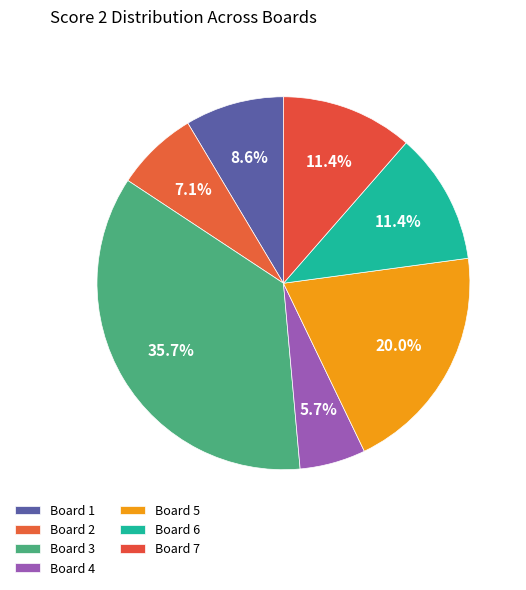

What percentage is the Board 1 slice, to the nearest percent?

9%